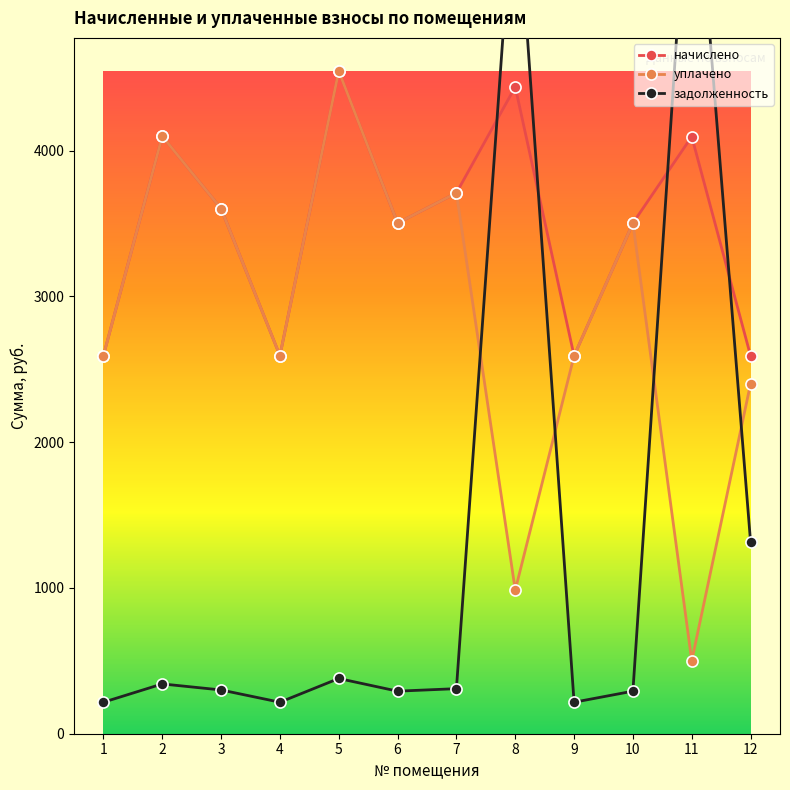

Is it true that задолженность equals 64.8 at 9?

False